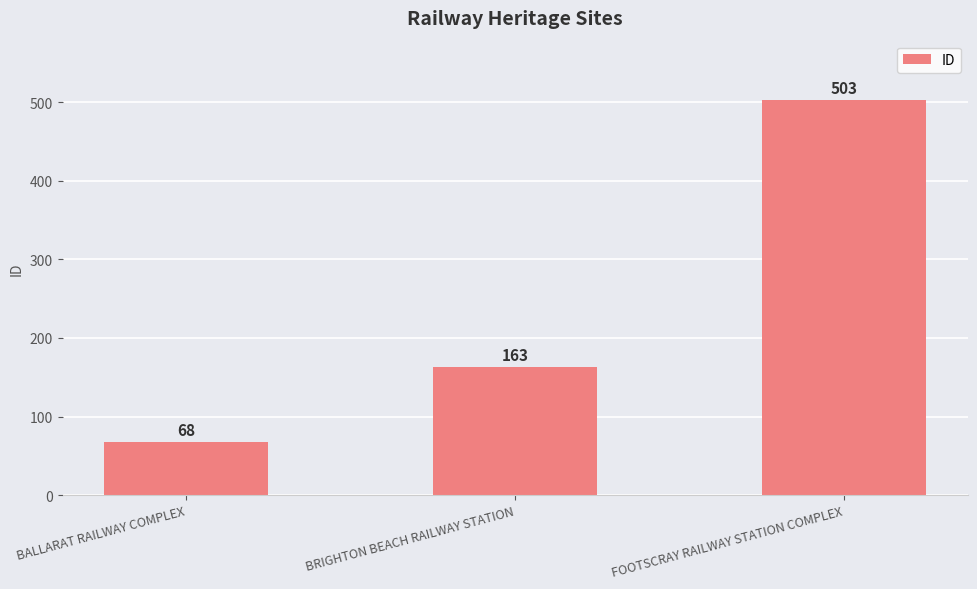

Approximately how many times larger is the value at BALLARAT RAILWAY COMPLEX compared to FOOTSCRAY RAILWAY STATION COMPLEX?

0.1